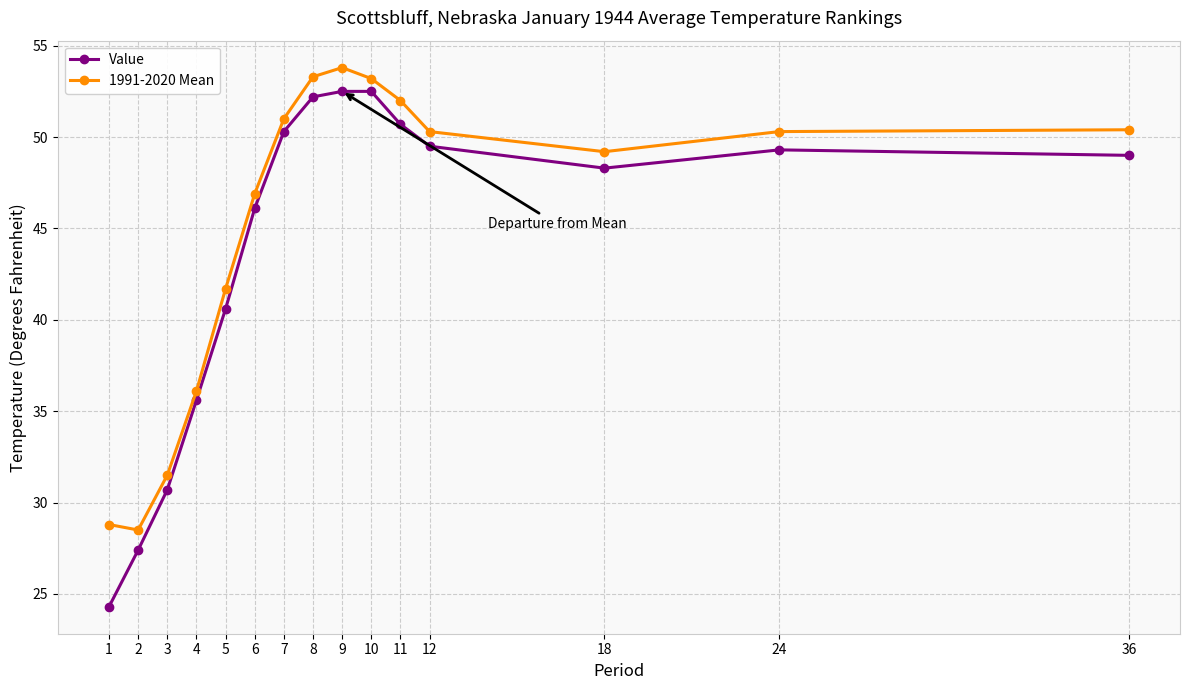

At which label does 1991-2020 Mean reach its minimum?

2